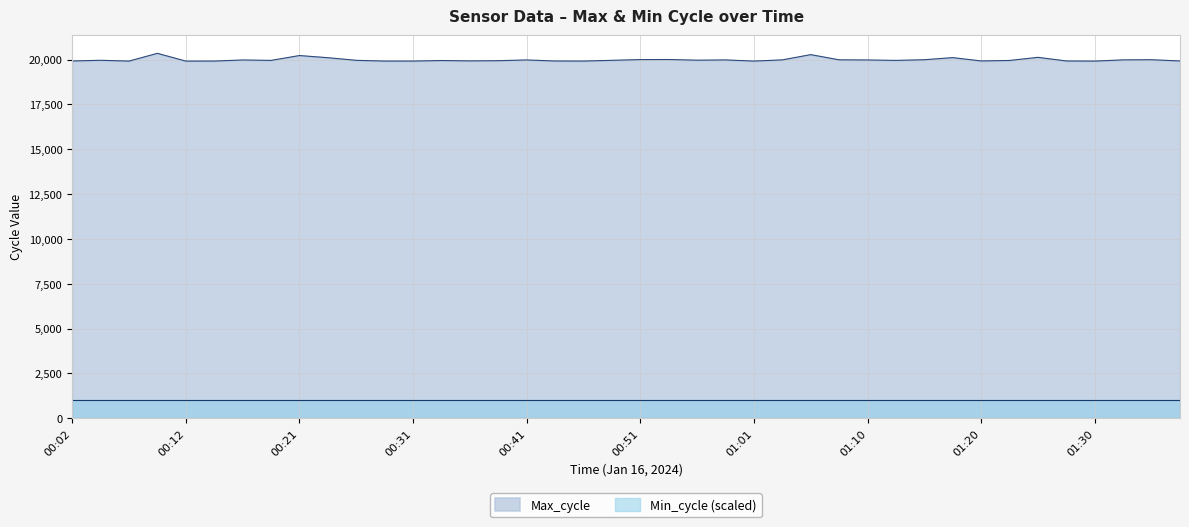

What is the label of the 16th point from the right?

01:01